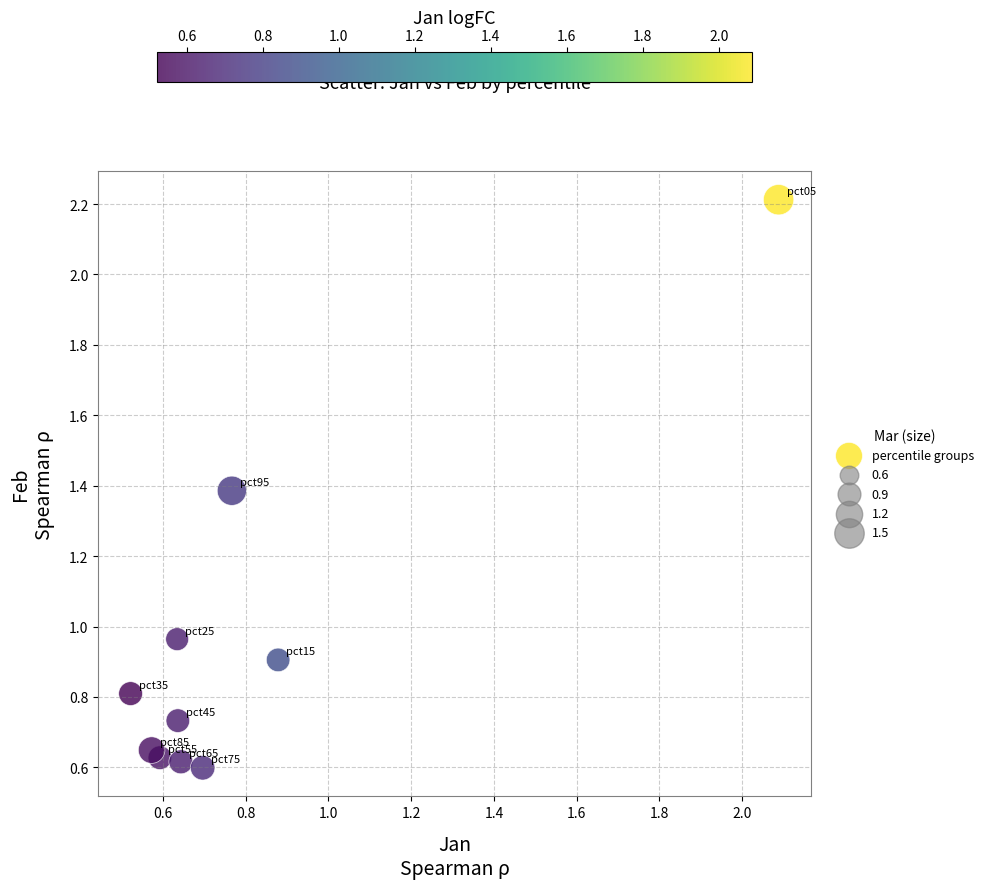

What is the range of Y values (max minus min)?

1.6